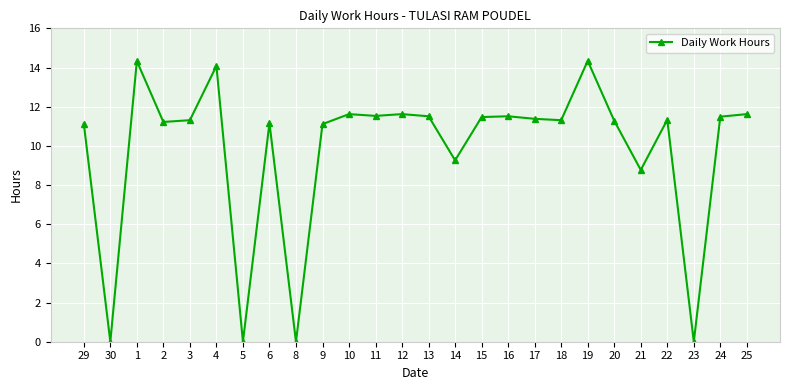

True or false: there are more than 1 points higher than both neighbors.

True